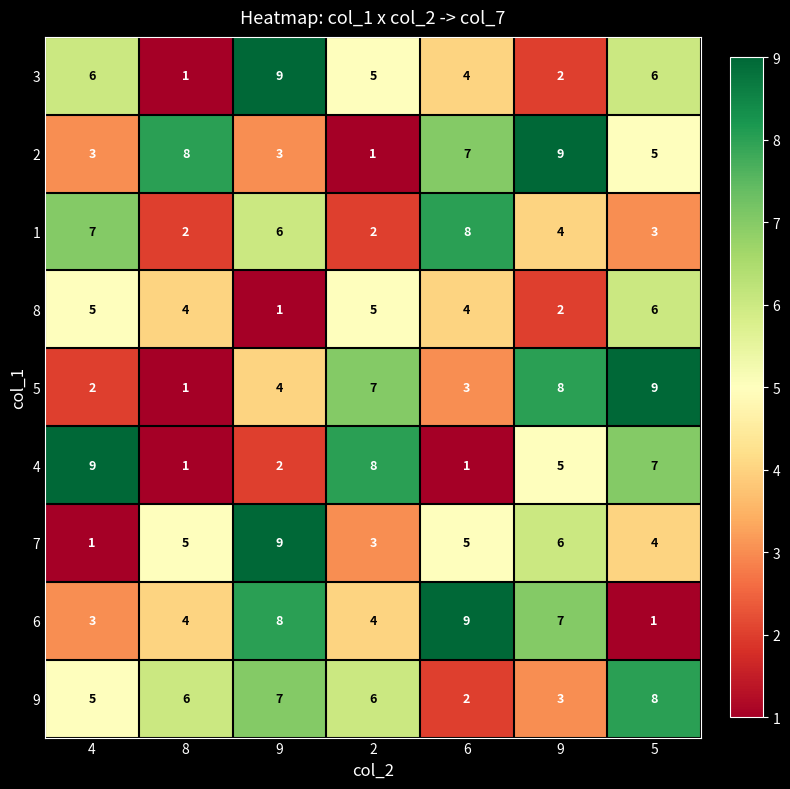

Reading left to right, what are all the values shown in this chart?

3: 4=6	8=1	9=9	2=5	6=4	9=2	5=6
2: 4=3	8=8	9=3	2=1	6=7	9=9	5=5
1: 4=7	8=2	9=6	2=2	6=8	9=4	5=3
8: 4=5	8=4	9=1	2=5	6=4	9=2	5=6
5: 4=2	8=1	9=4	2=7	6=3	9=8	5=9
4: 4=9	8=1	9=2	2=8	6=1	9=5	5=7
7: 4=1	8=5	9=9	2=3	6=5	9=6	5=4
6: 4=3	8=4	9=8	2=4	6=9	9=7	5=1
9: 4=5	8=6	9=7	2=6	6=2	9=3	5=8